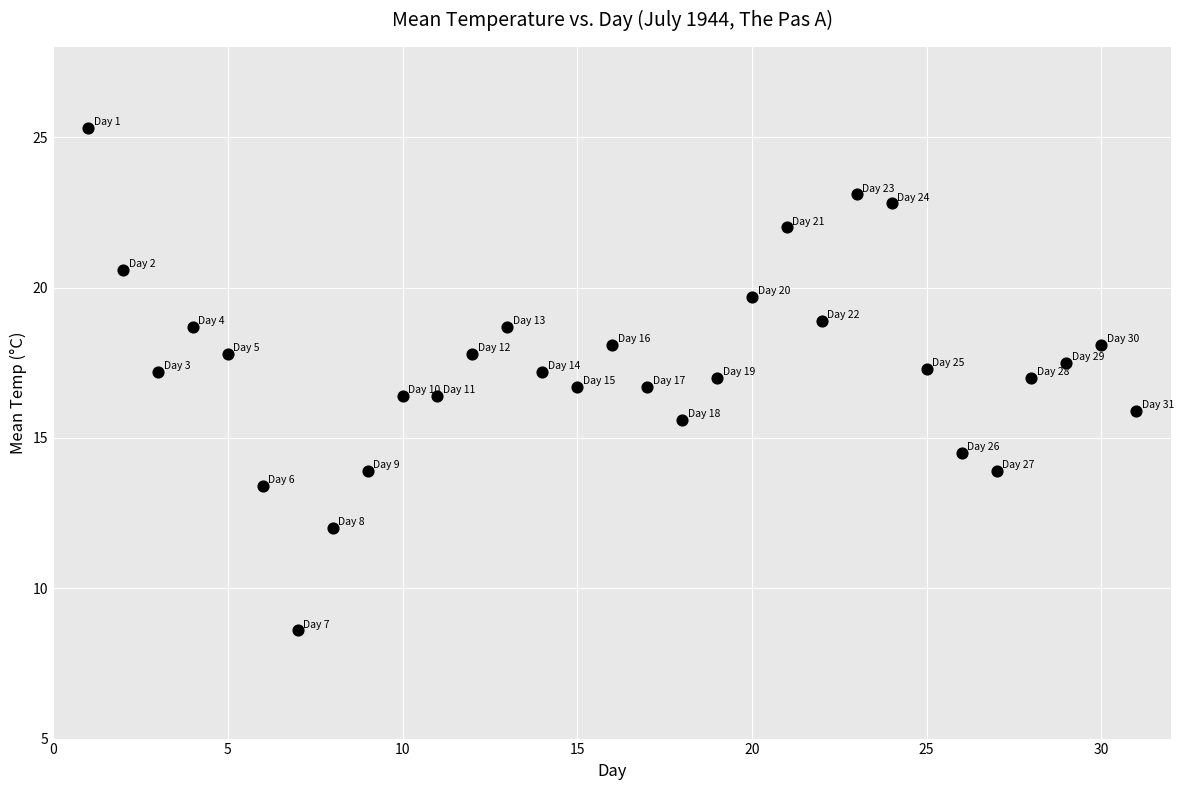

What is the range of X values (max minus min)?

30.0